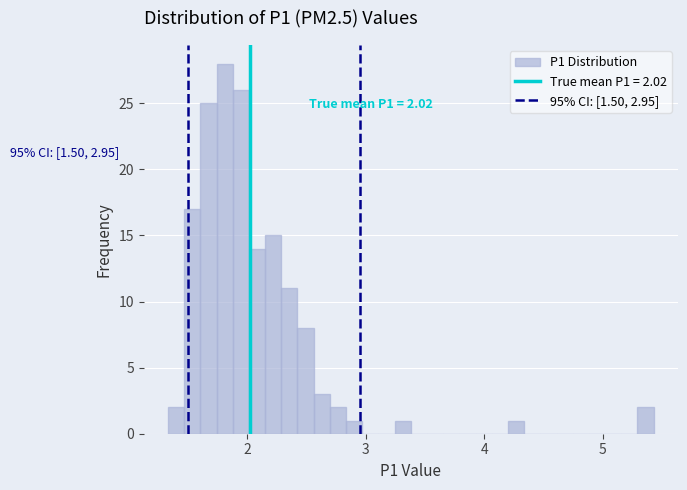

Read against the x-axis, roughly where is the centre of the tallest bar?

1.8